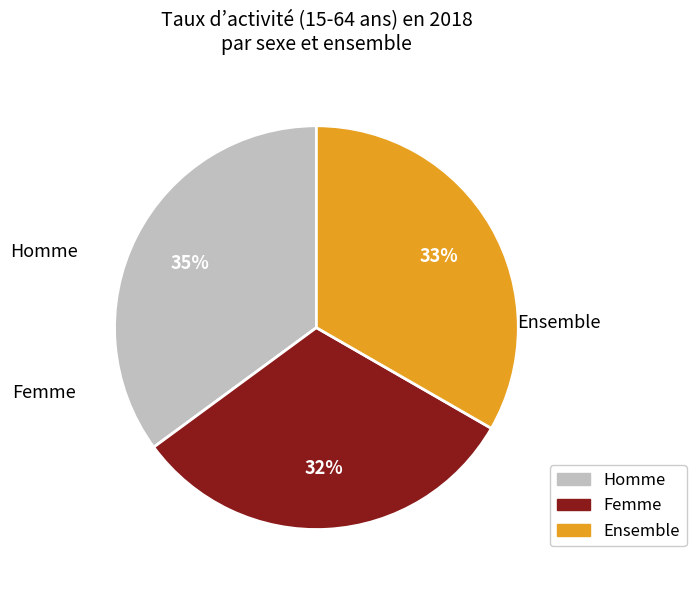

To the nearest percent, what is the combined percentage of Femme and Homme?

67%